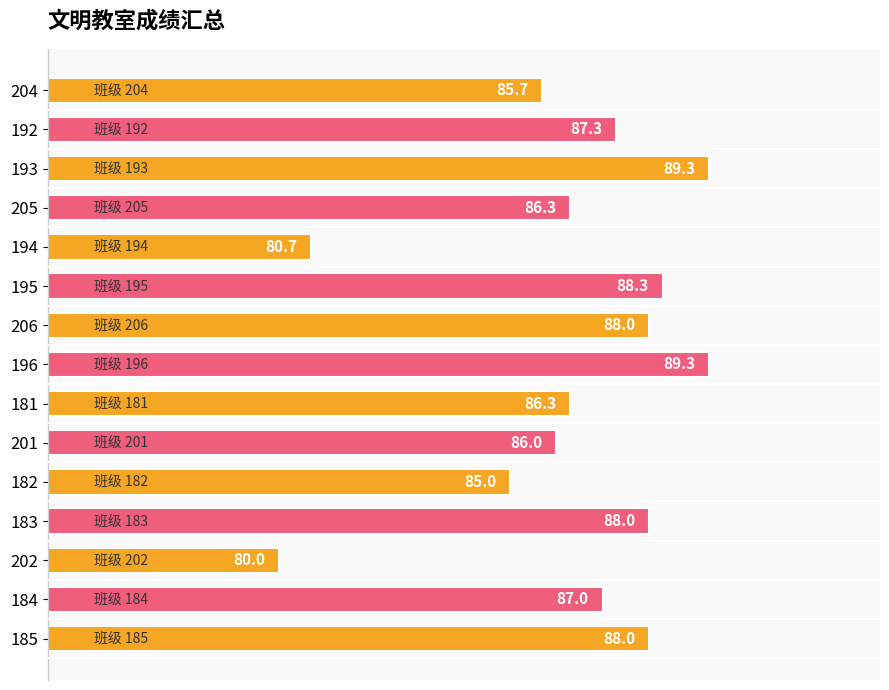

Does the chart contain any negative values?

No